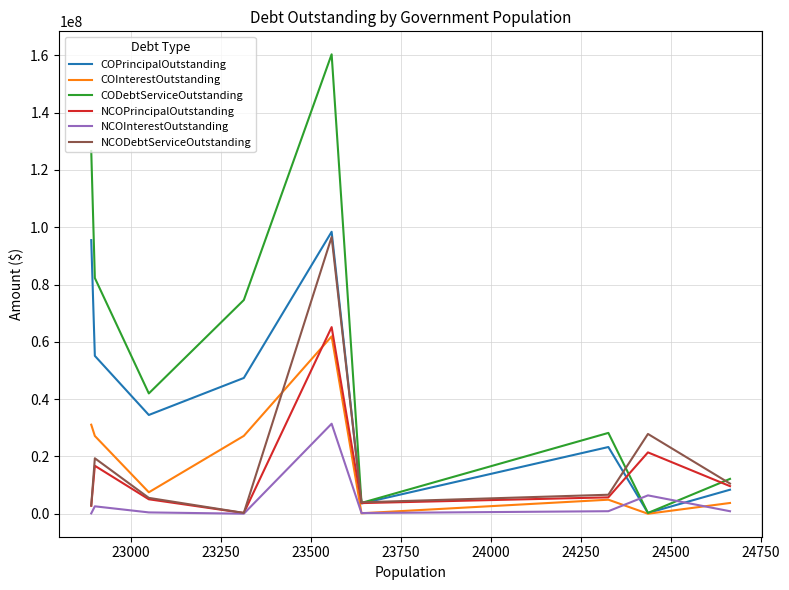

What is the highest value of the NCOInterestOutstanding series?

31435282.6